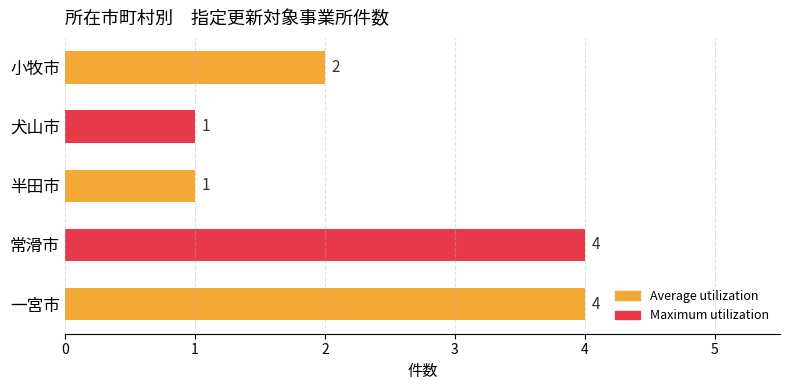

Count the values in the range 1 to 4.

5